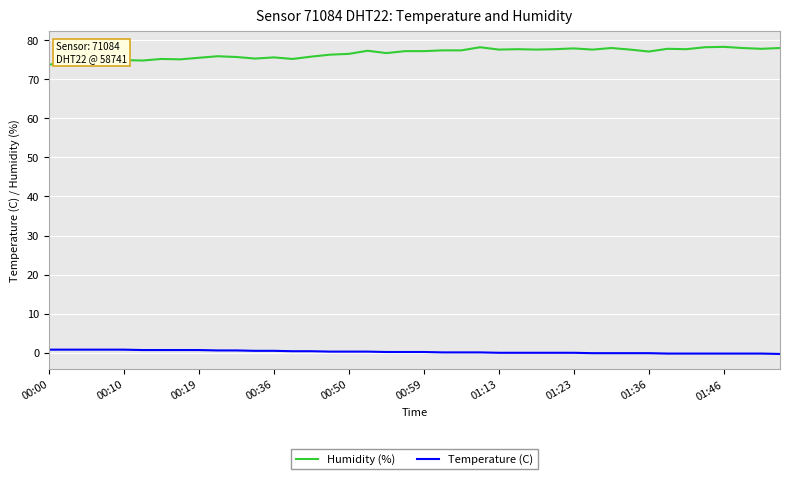

Rank the series by their maximum value, from lowest to highest.

Temperature (C), Humidity (%)